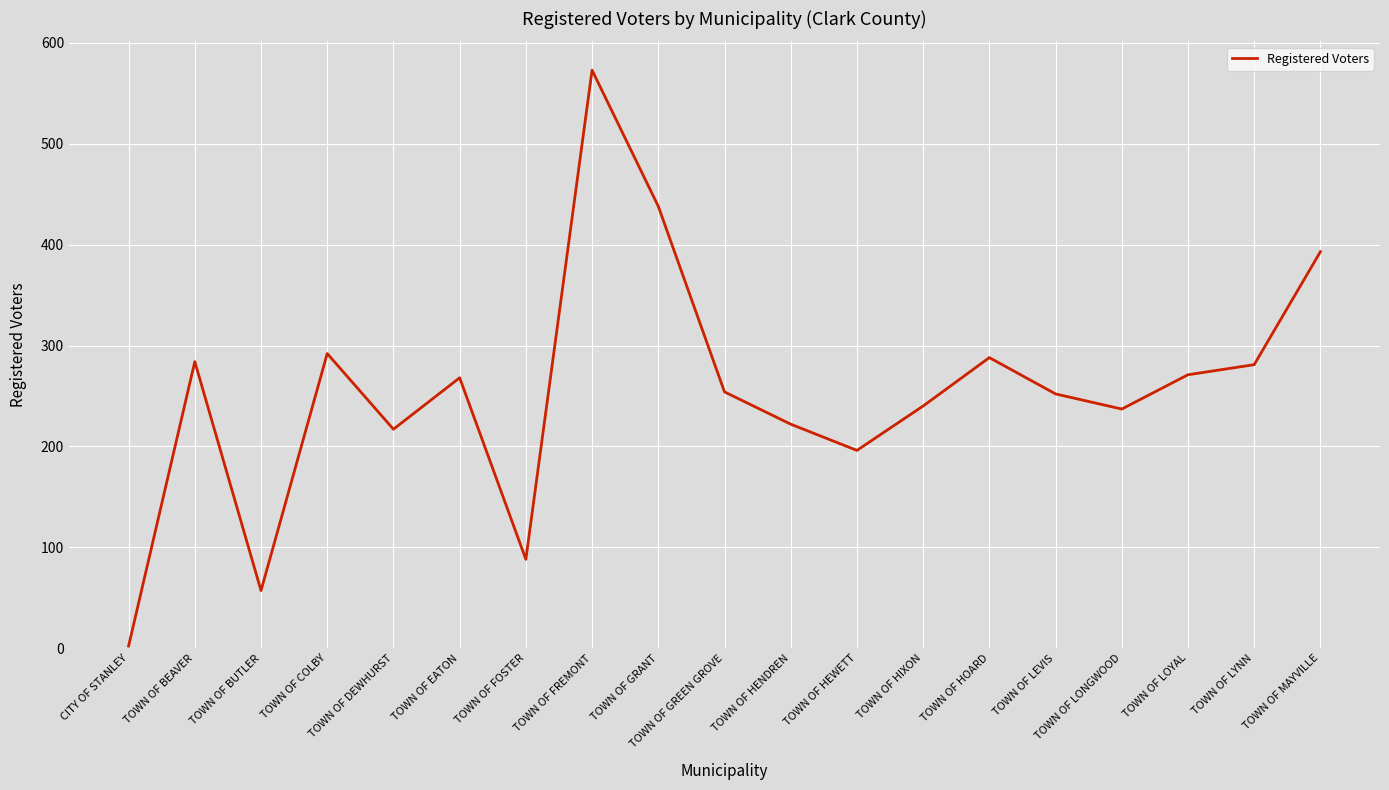

At which category does the chart reach its peak across all series?

TOWN OF FREMONT